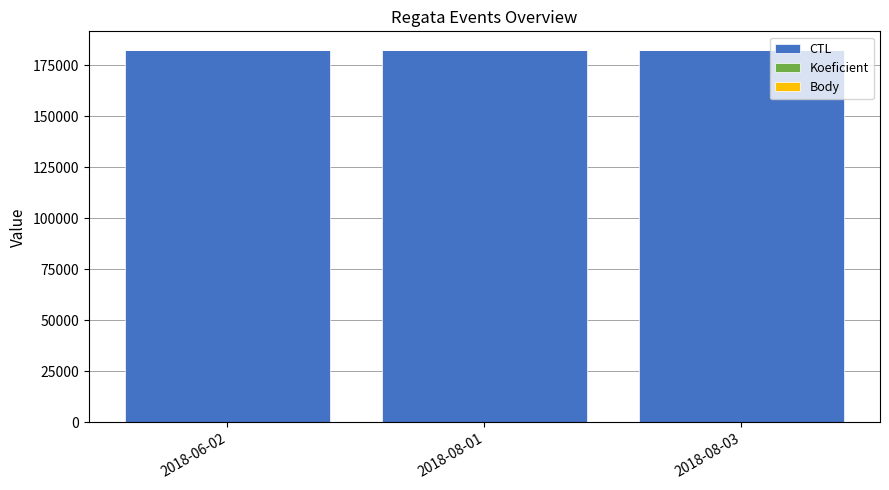

What is the highest value of the CTL series?

182418